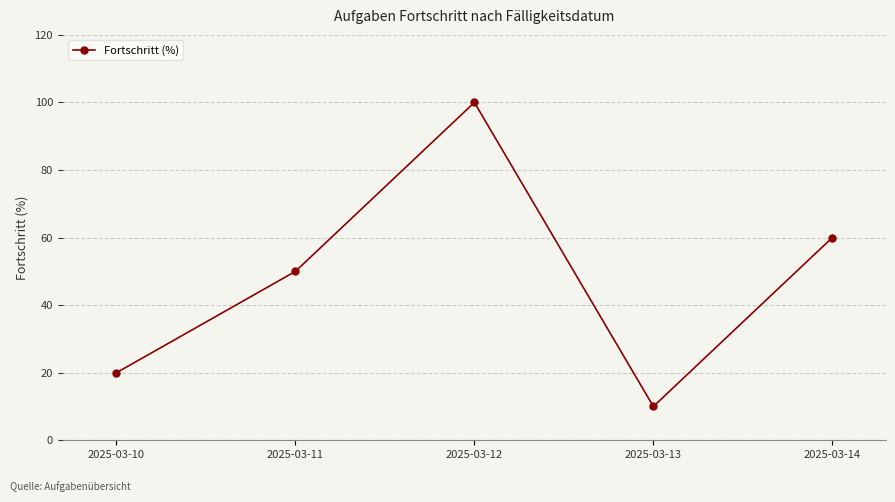

The value at 2025-03-12 is 60. True or false?

False